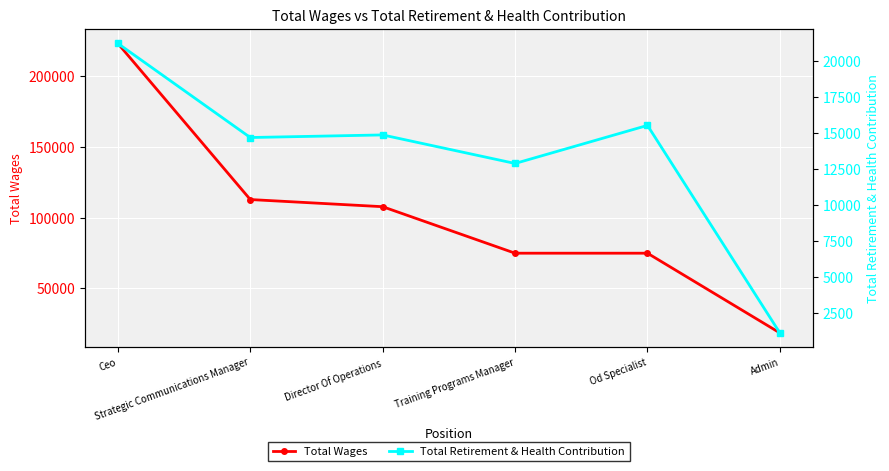

True or false: Total Retirement & Health Contribution and Total Wages cross at least once.

False